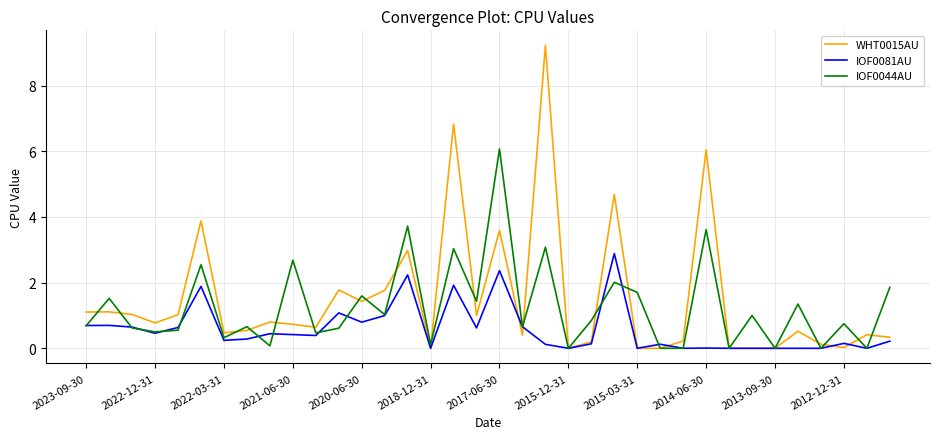

Rank the series by their maximum value, from highest to lowest.

WHT0015AU, IOF0044AU, IOF0081AU